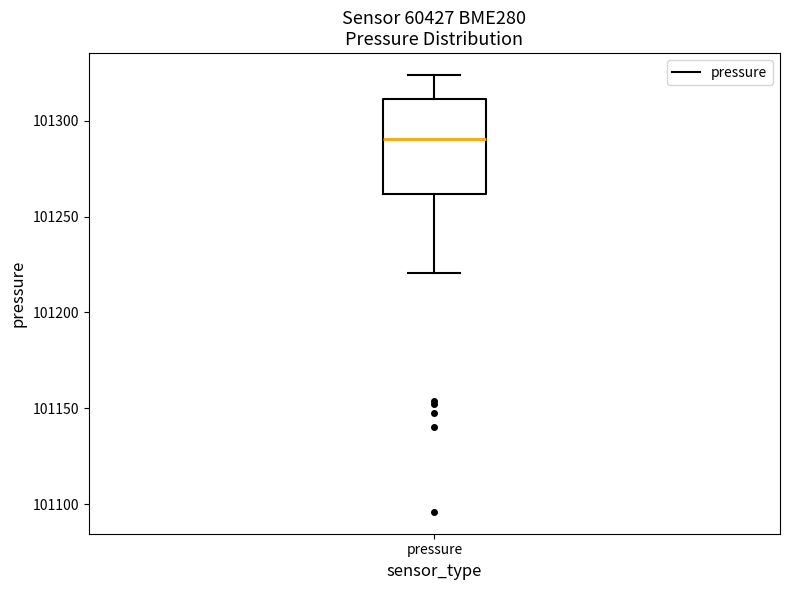

Where does the median line of the box for pressure sit on the y-axis? The values are not printed on the chart, so give them approximately, as read against the axis.

101290